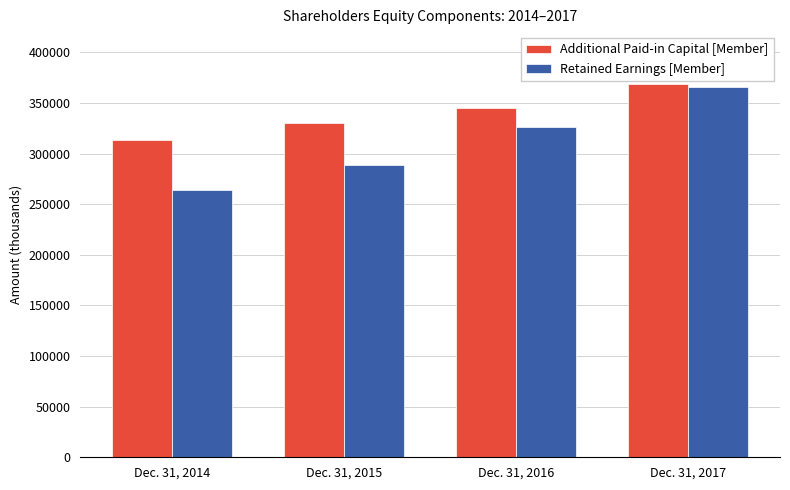

What is the total value across all series at Dec. 31, 2014?

577161